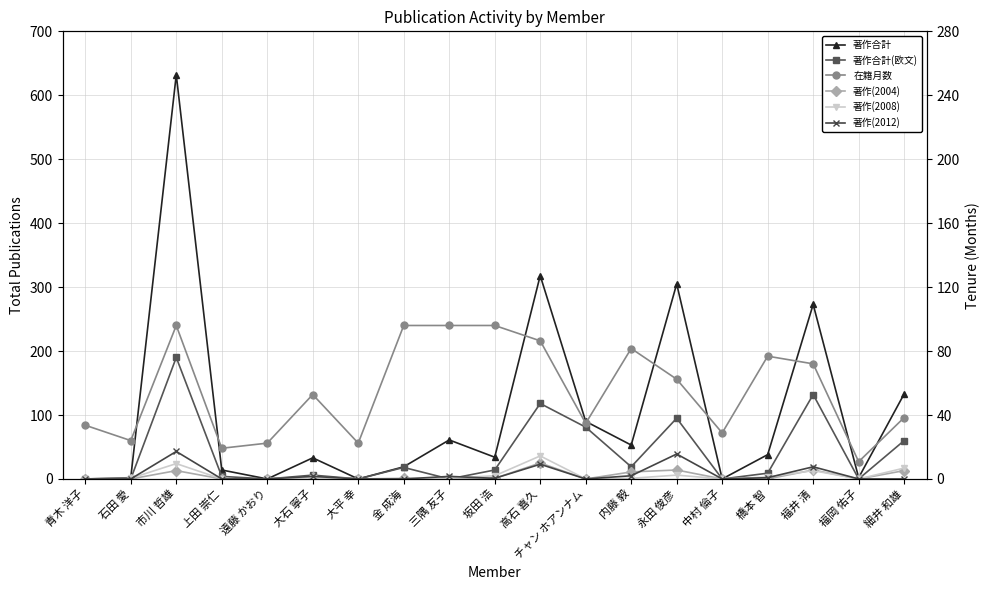

Is it true that 著作合計(欧文) equals 60 at 細井 和雄?

True